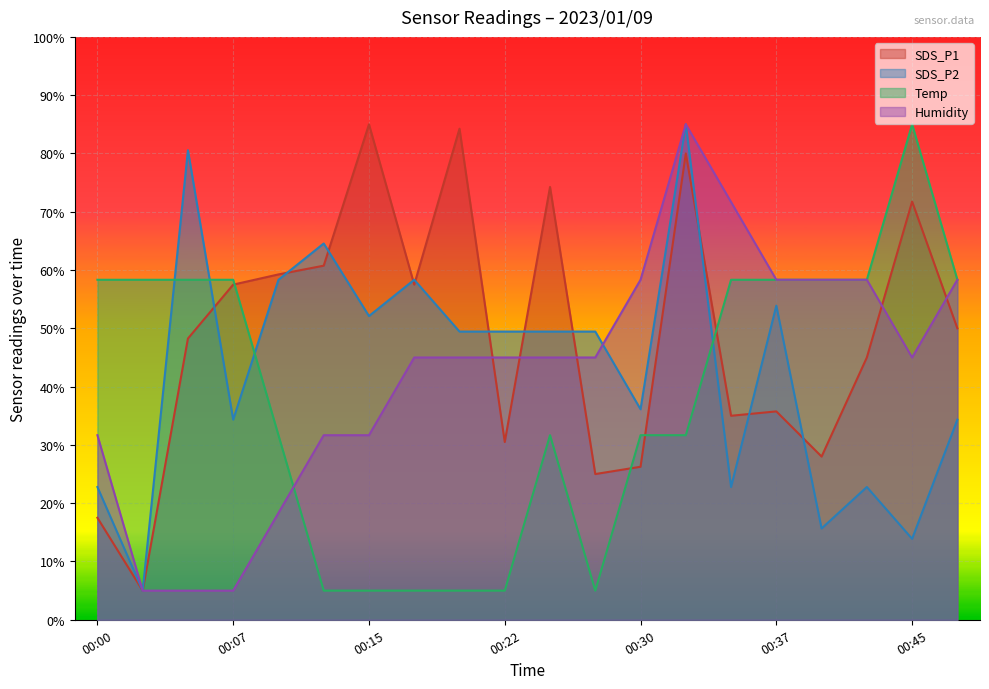

In Temp, how many points are lower than both neighbors (excluding endpoints)?

1